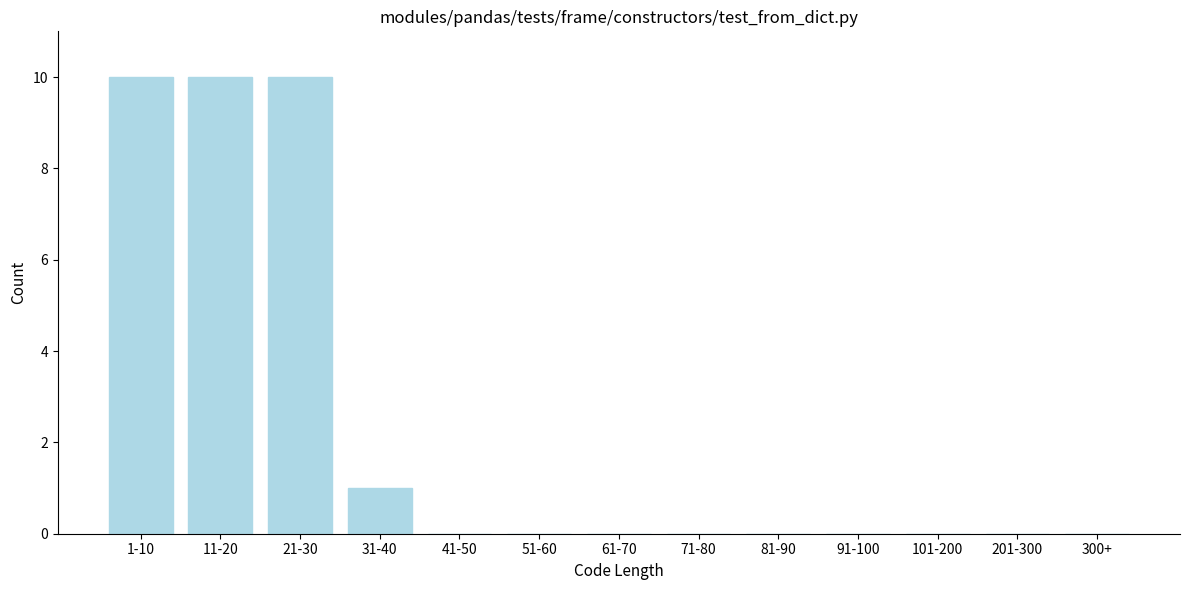

Reading right to left, transcribe all the data shown in this chart.

300+=0	201-300=0	101-200=0	91-100=0	81-90=0	71-80=0	61-70=0	51-60=0	41-50=0	31-40=1	21-30=10	11-20=10	1-10=10